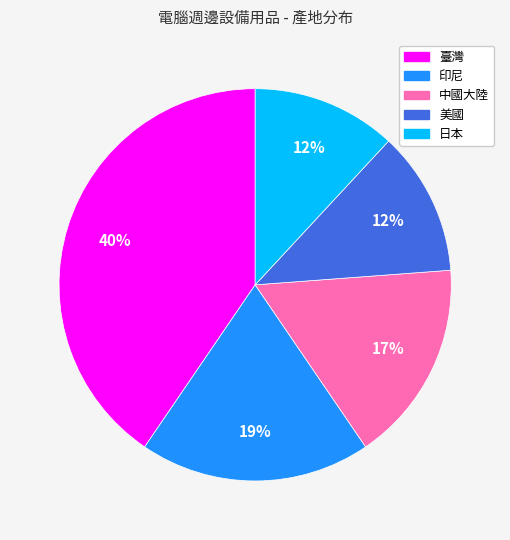

Approximately how many times larger is the value at 印尼 compared to 臺灣?

0.5